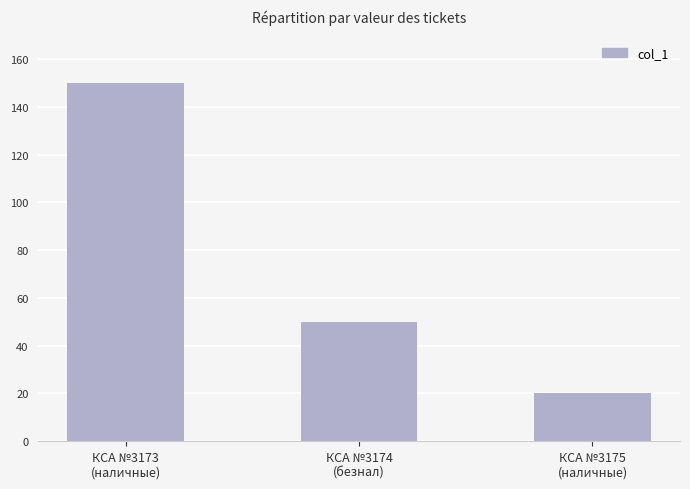

Approximately how many times larger is the value at КСА №3175
(наличные) compared to КСА №3173
(наличные)?

0.1